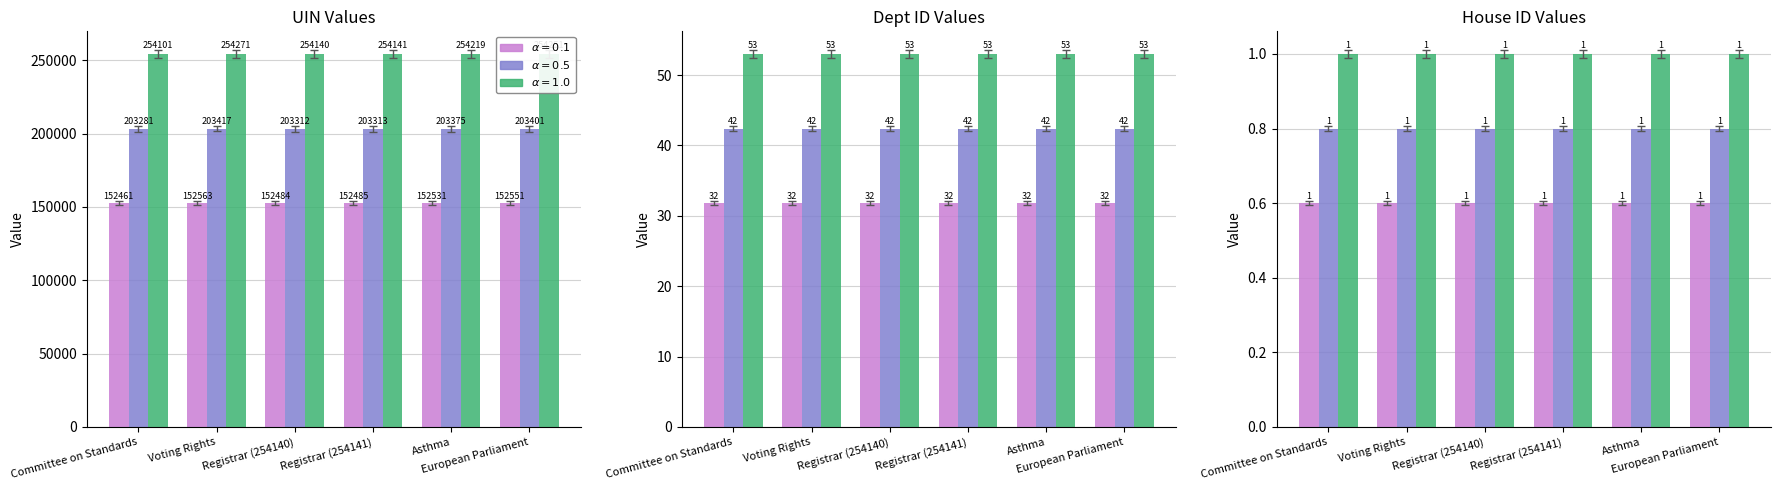

Does the chart contain stacked bars?

No